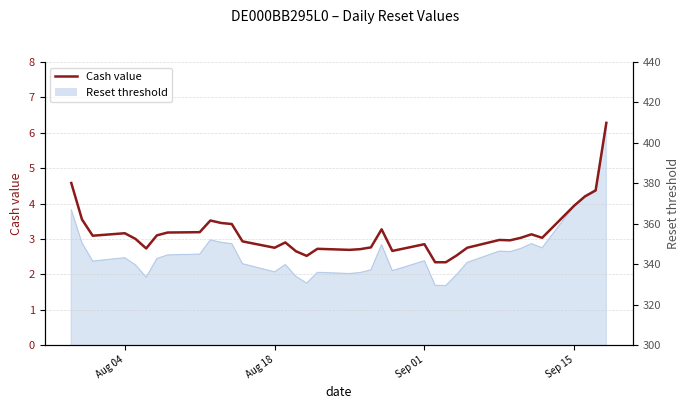

Where is the data nearest to the value 4?

Sep 15